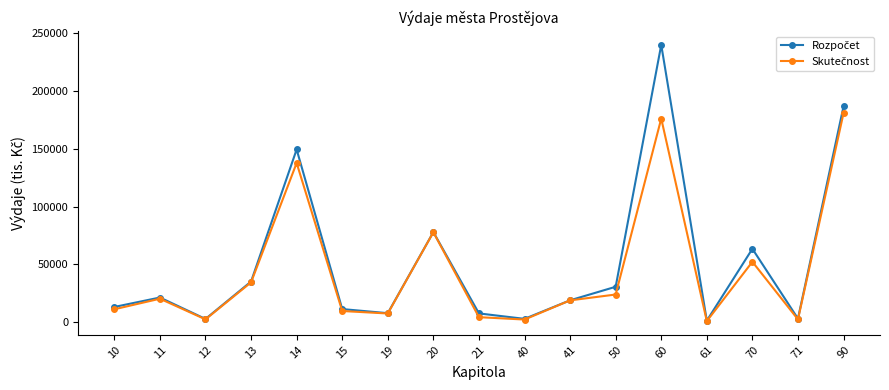

How many categories are shown in the chart?

17